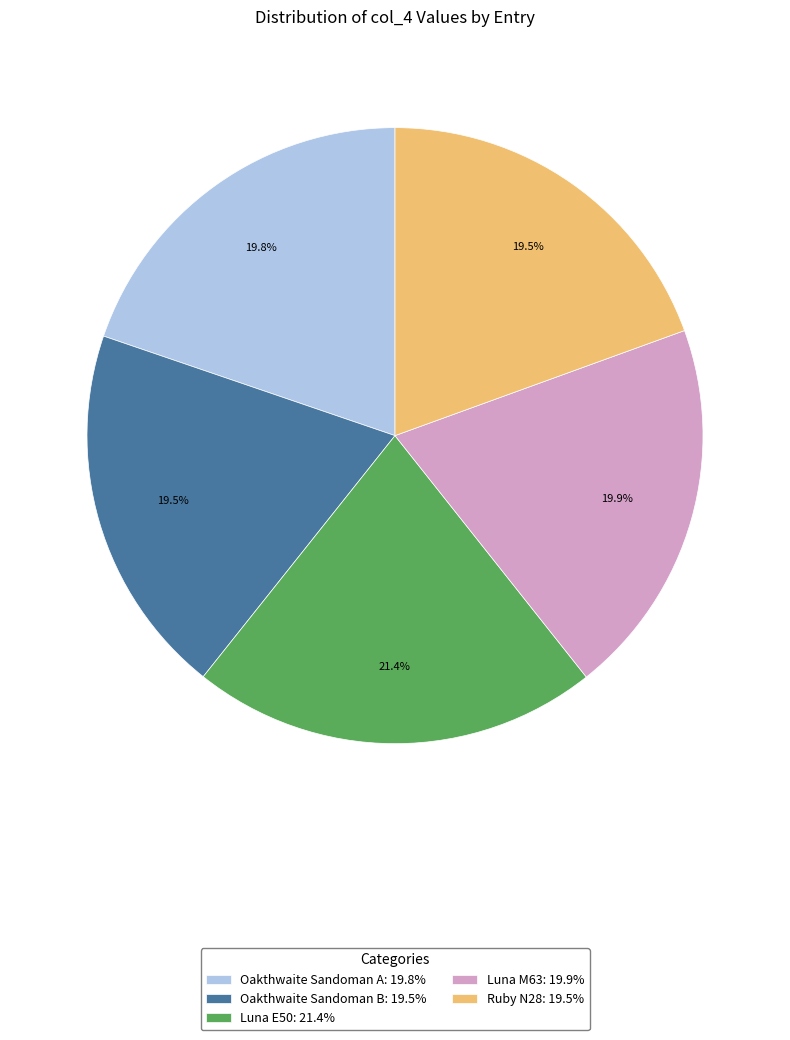

Which has a higher value, Luna E50: 21.4% or Ruby N28: 19.5%?

Luna E50: 21.4%